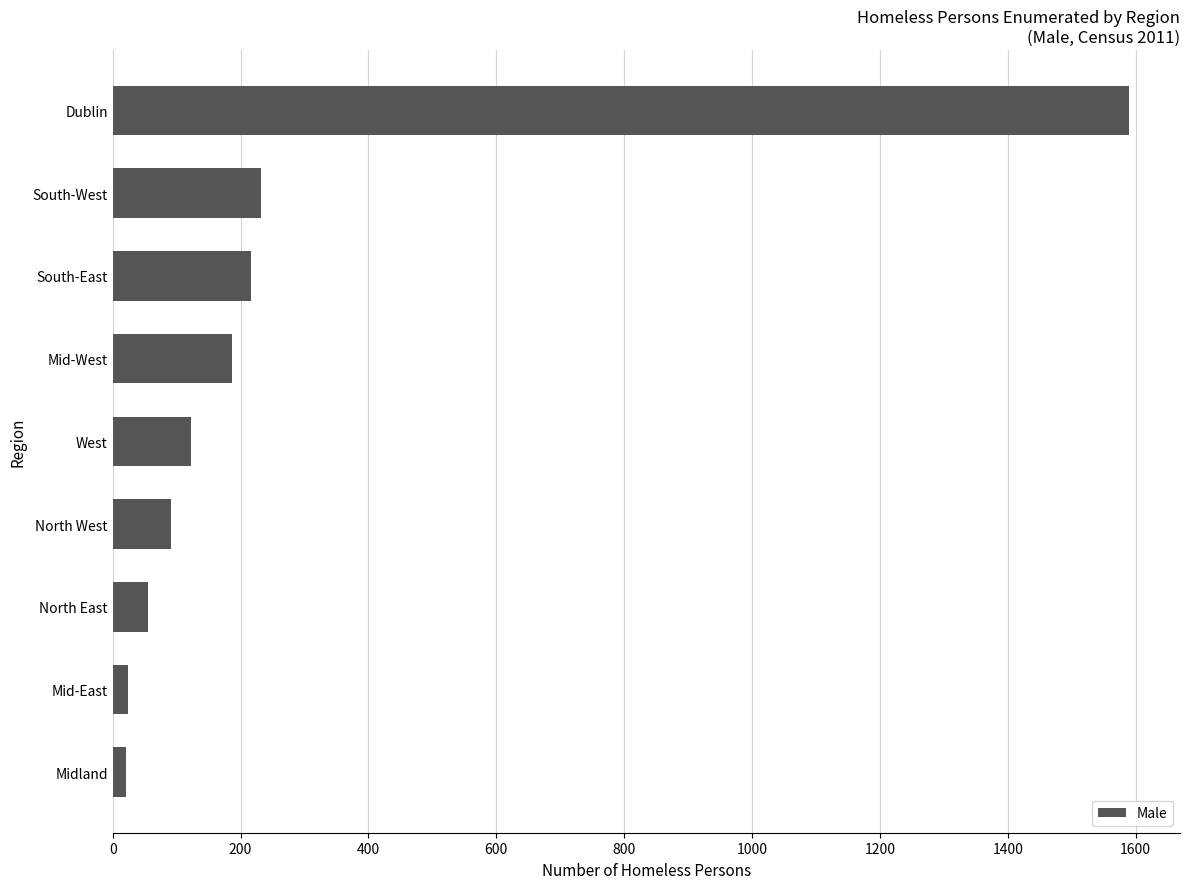

How many data points are less than 122?

4